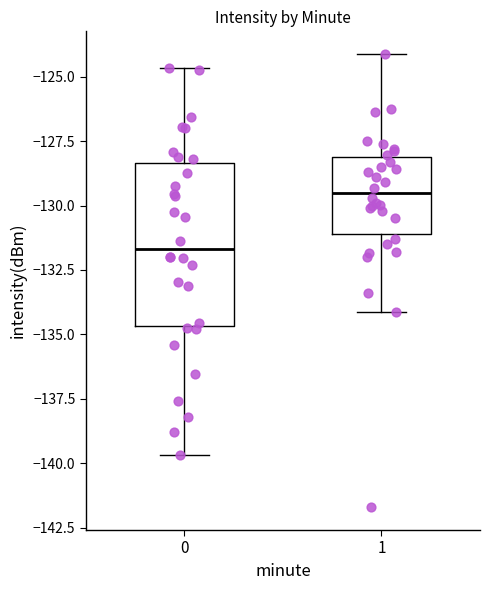

Comparing the boxes themselves (not the whiskers), which one is the tallest?

0